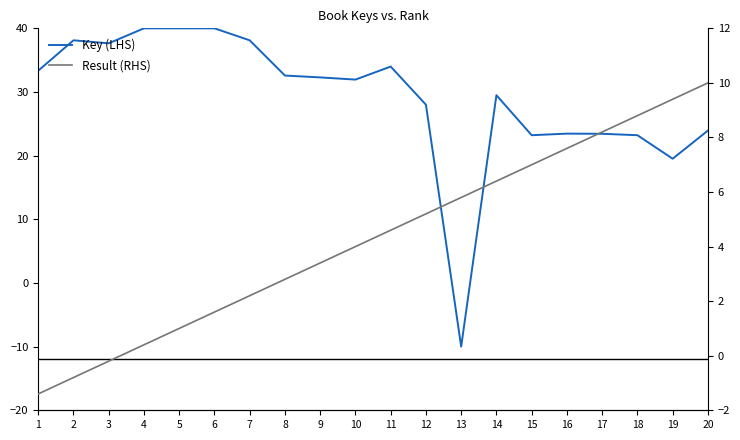

What is the value of the Result (RHS) point at the 4th from the left?

0.4